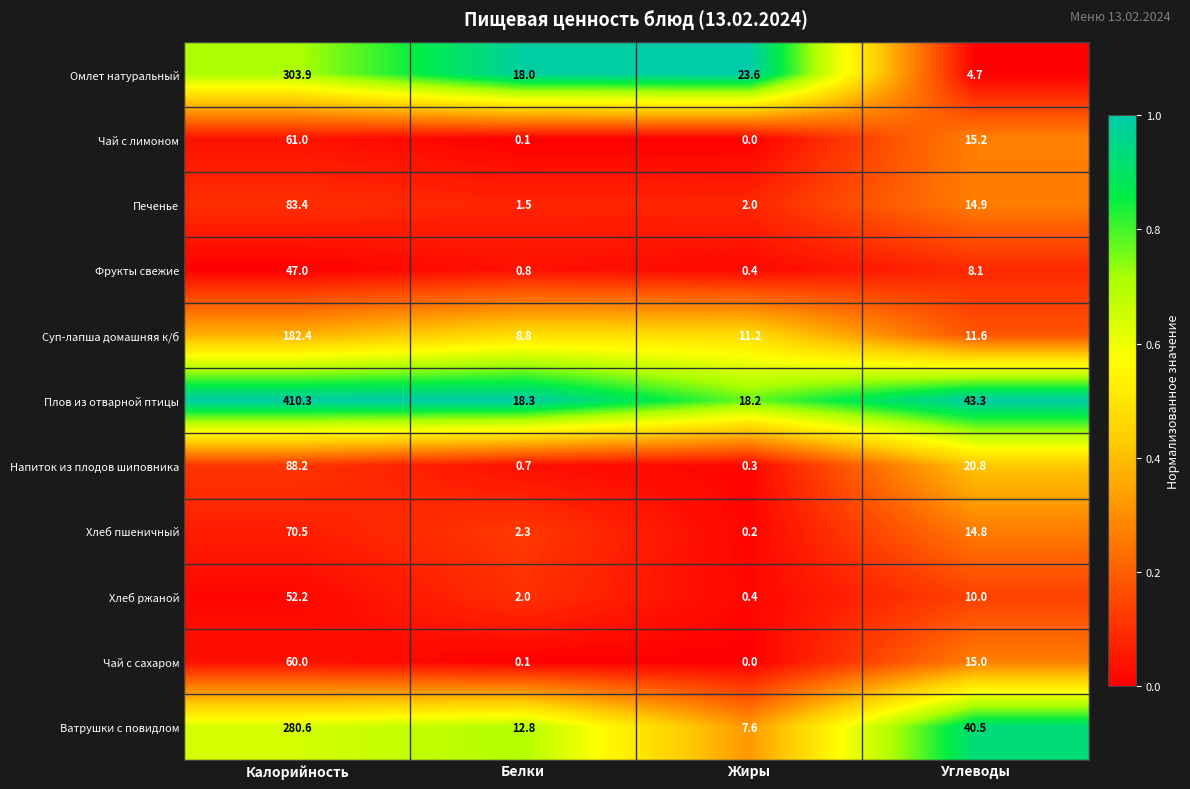

Which series changed the most between Калорийность and Углеводы?

Плов из отварной птицы